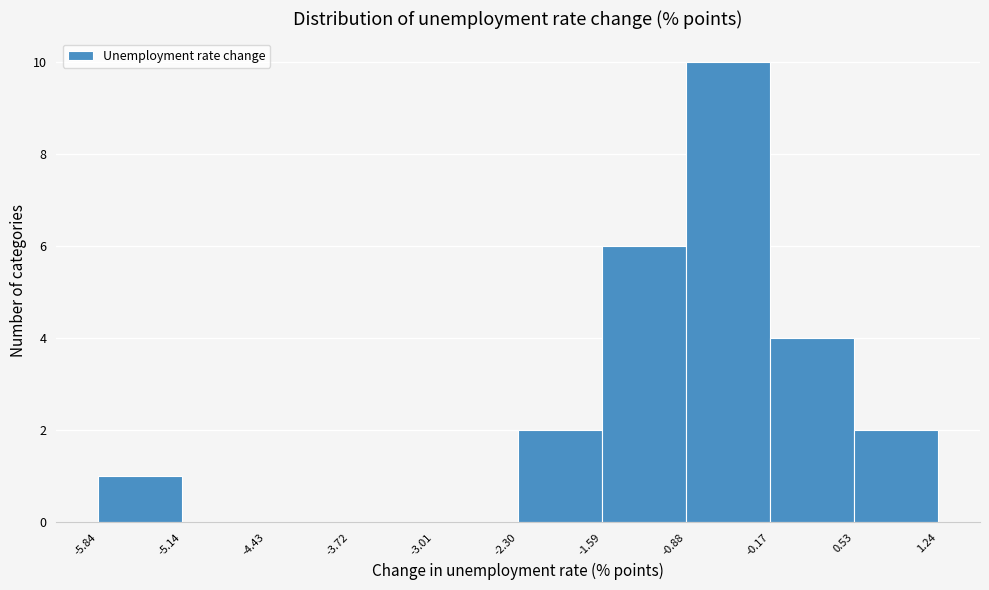

Reading left to right, transcribe this chart: for each bar, give the range it covers on the x-axis and its height. The values are not printed on the chart, so give them approximately, as read against the axis.

-5.84 to -5.14: 1
-5.14 to -4.43: 0
-4.43 to -3.72: 0
-3.72 to -3.01: 0
-3.01 to -2.30: 0
-2.30 to -1.59: 2
-1.59 to -0.88: 6
-0.88 to -0.17: 10
-0.17 to 0.53: 4
0.53 to 1.24: 2